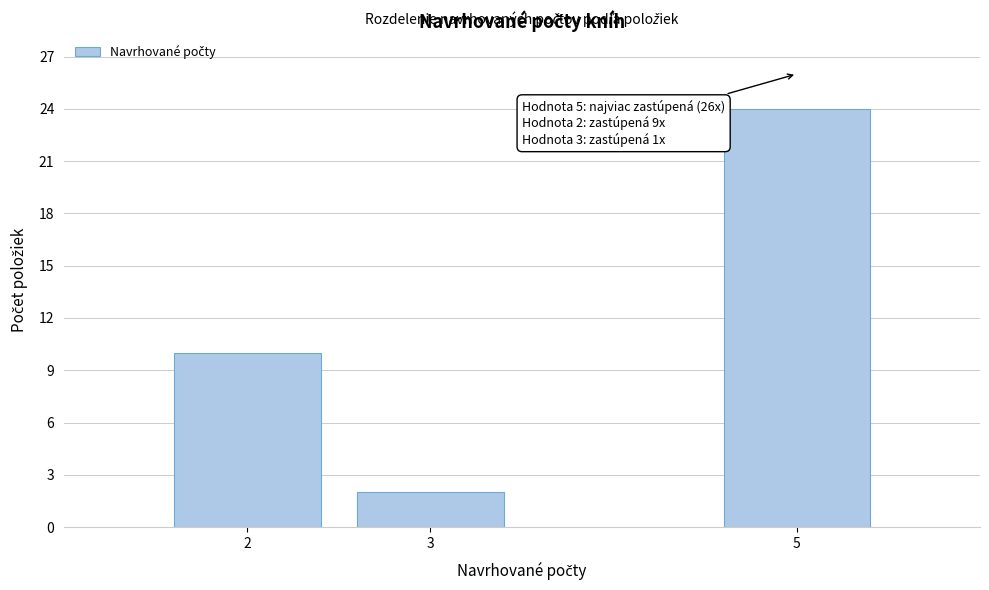

Reading right to left, extract all data points from this chart.

5=24	3=2	2=10